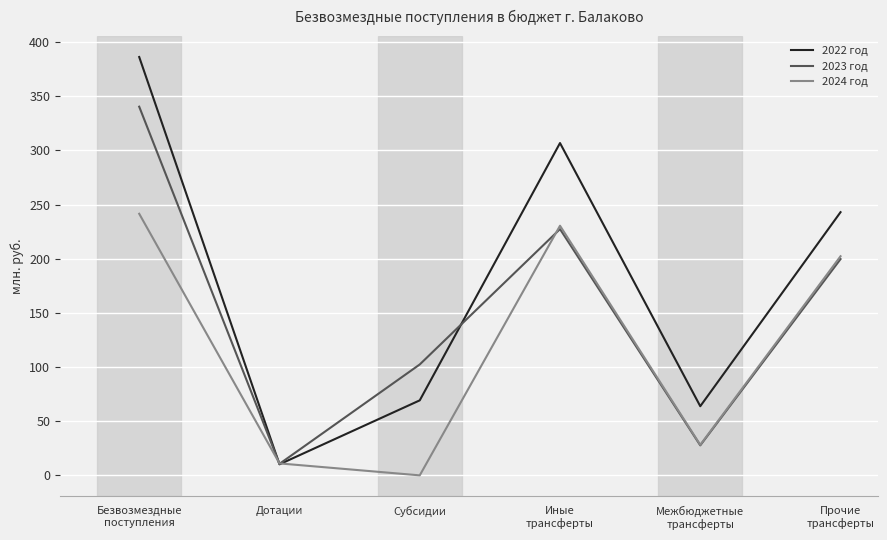

At which category is the sum across all series the highest?

Безвозмездные
поступления